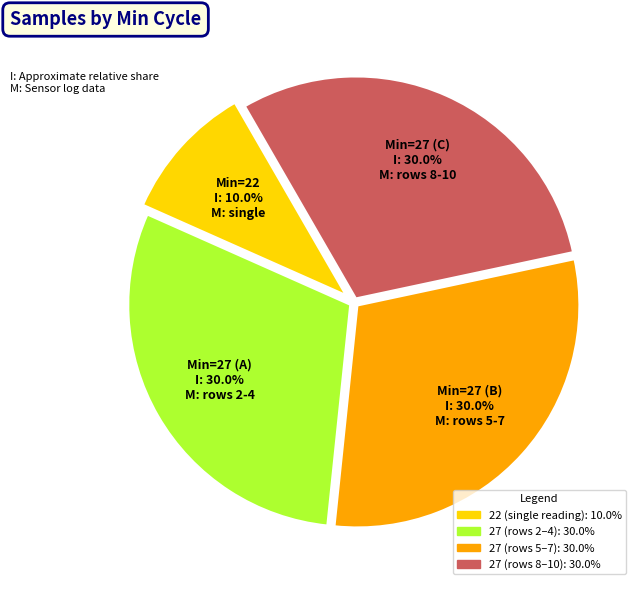

Is there any slice that represents more than half of the pie?

No